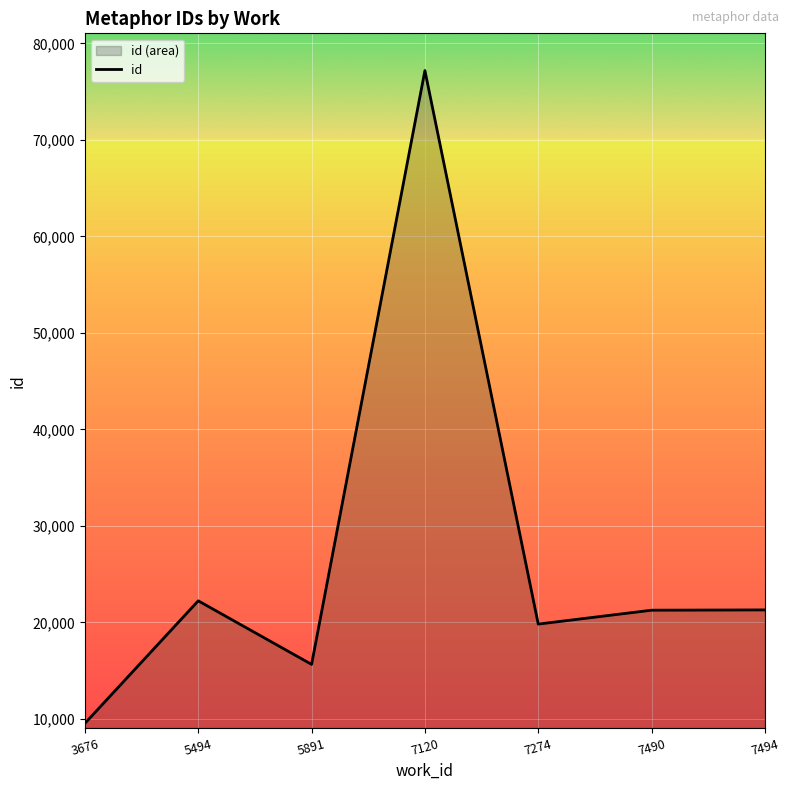

How many values are below 21263?

3